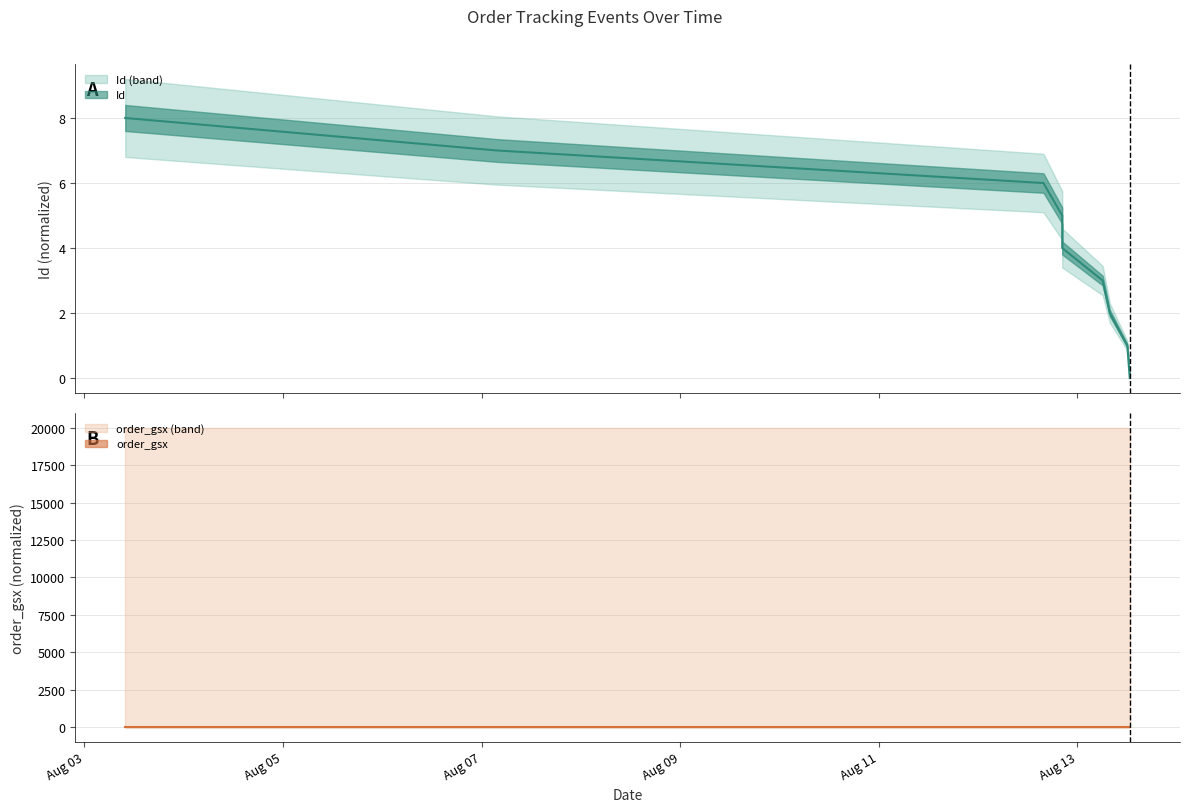

True or false: the data shows 3 at 2024-08-13 12:43:00.

False